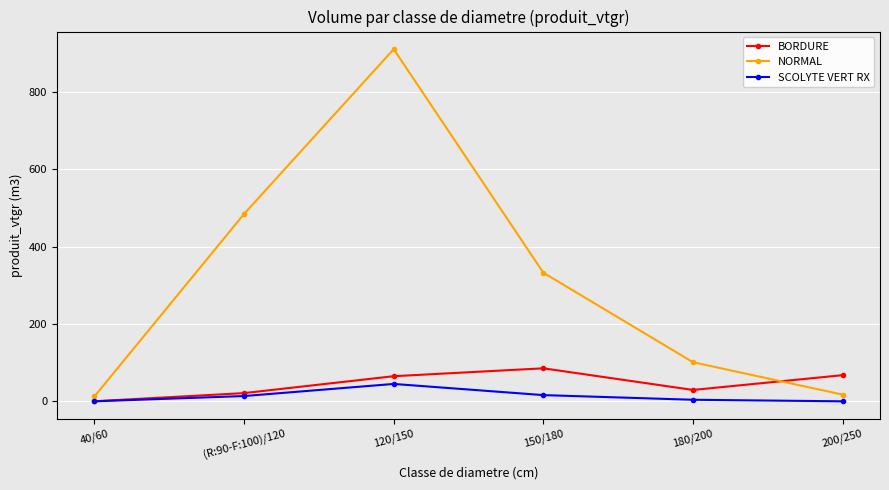

At which category does the chart reach its peak across all series?

120/150